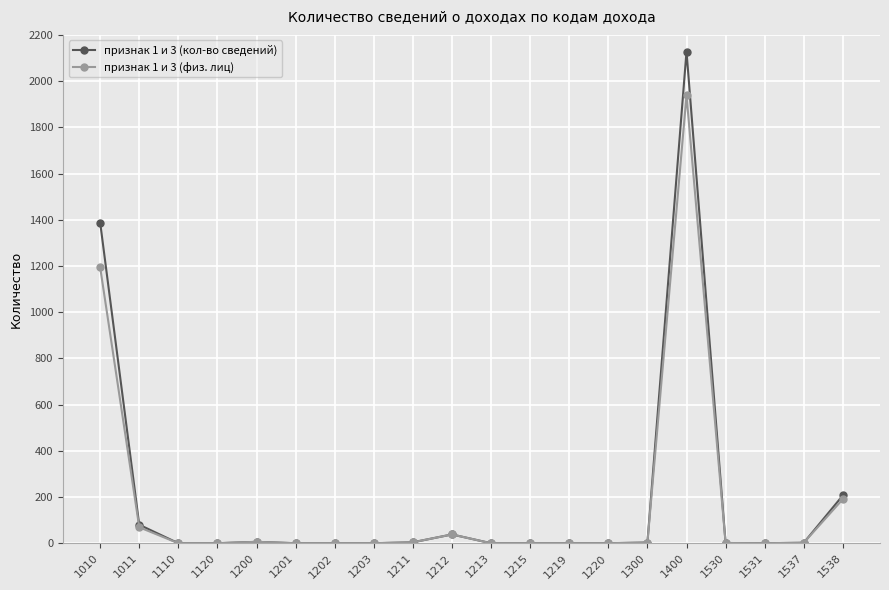

List the series in order of their peak value, lowest first.

признак 1 и 3 (физ. лиц), признак 1 и 3 (кол-во сведений)